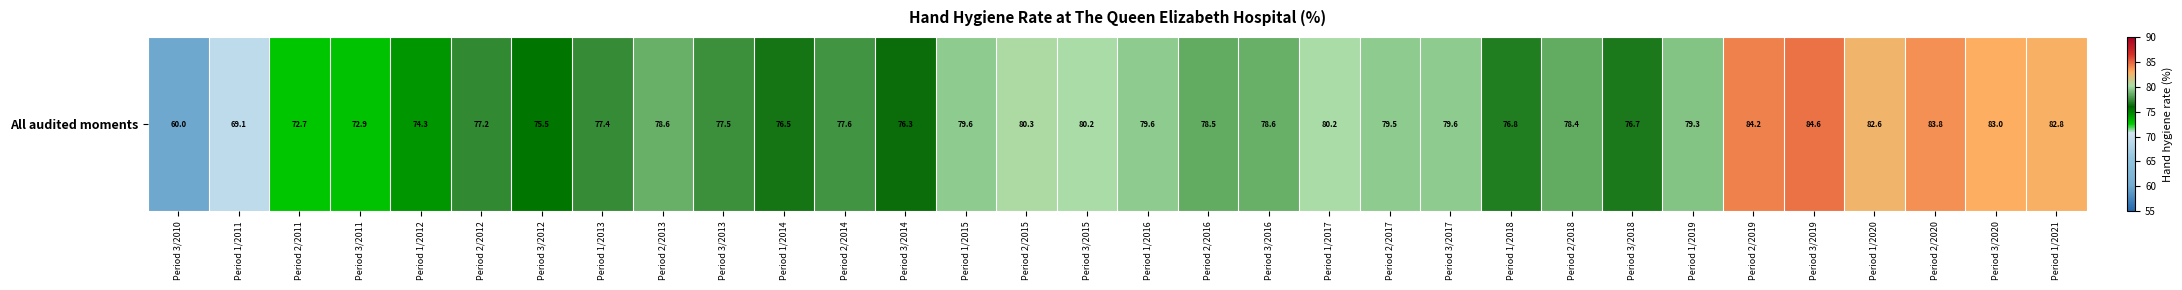

The value at Period 3/2015 is 129.3. True or false?

False